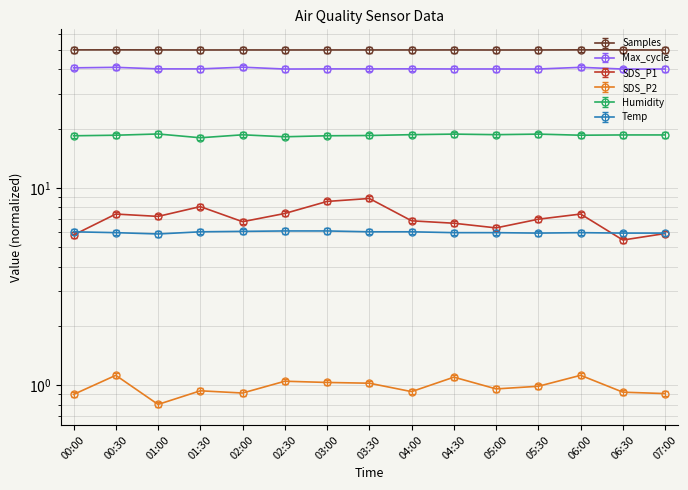

Which series has the widest spread of values?

SDS_P1